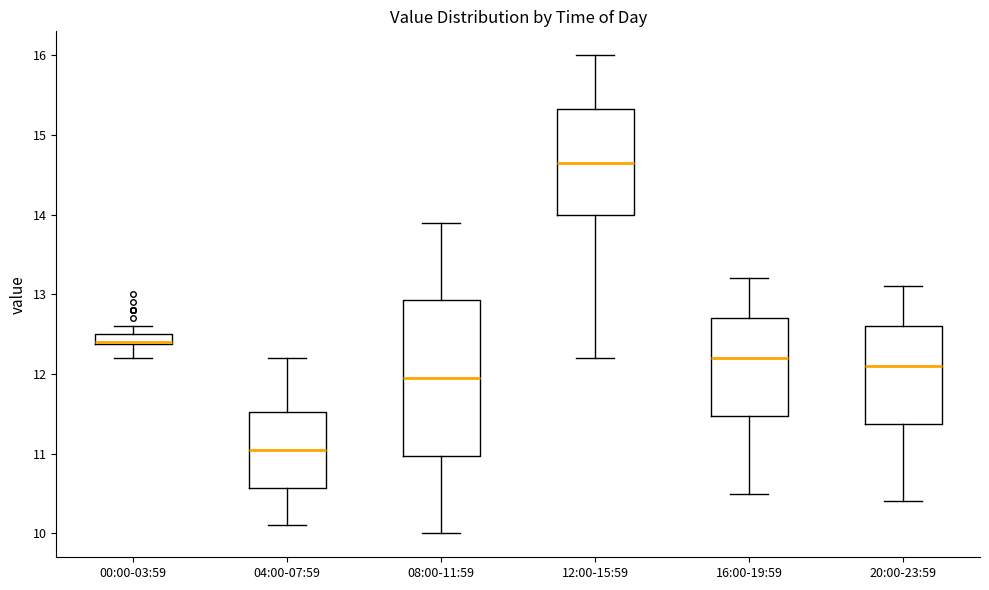

Where is the lower edge of the box for 00:00-03:59 on the y-axis? The values are not printed on the chart, so give them approximately, as read against the axis.

12.4